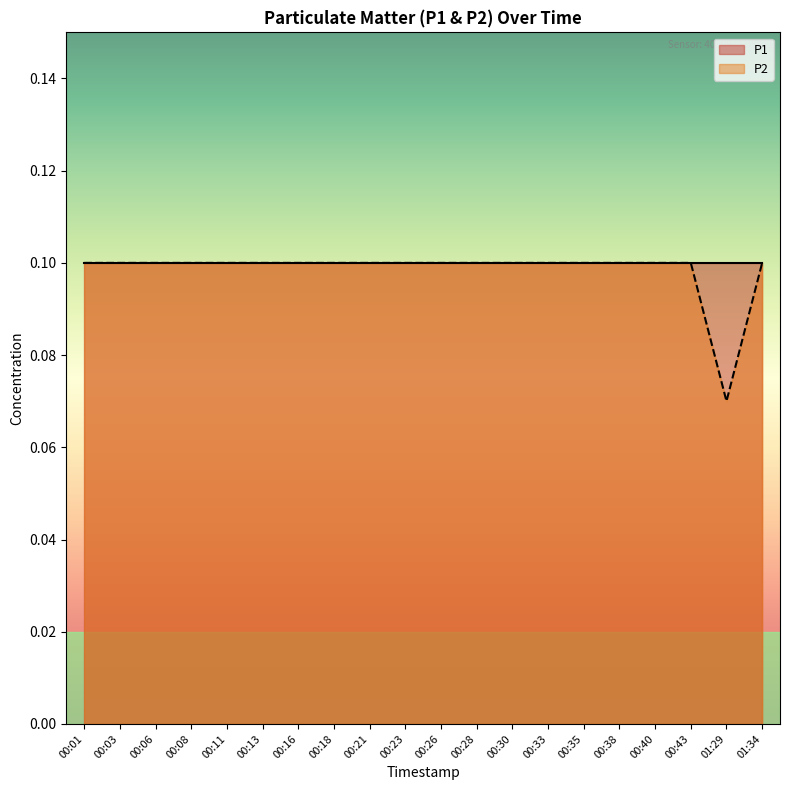

List the labels in order of value, largest first.

00:01, 00:03, 00:06, 00:08, 00:11, 00:13, 00:16, 00:18, 00:21, 00:23, 00:26, 00:28, 00:30, 00:33, 00:35, 00:38, 00:40, 00:43, 01:34, 01:29